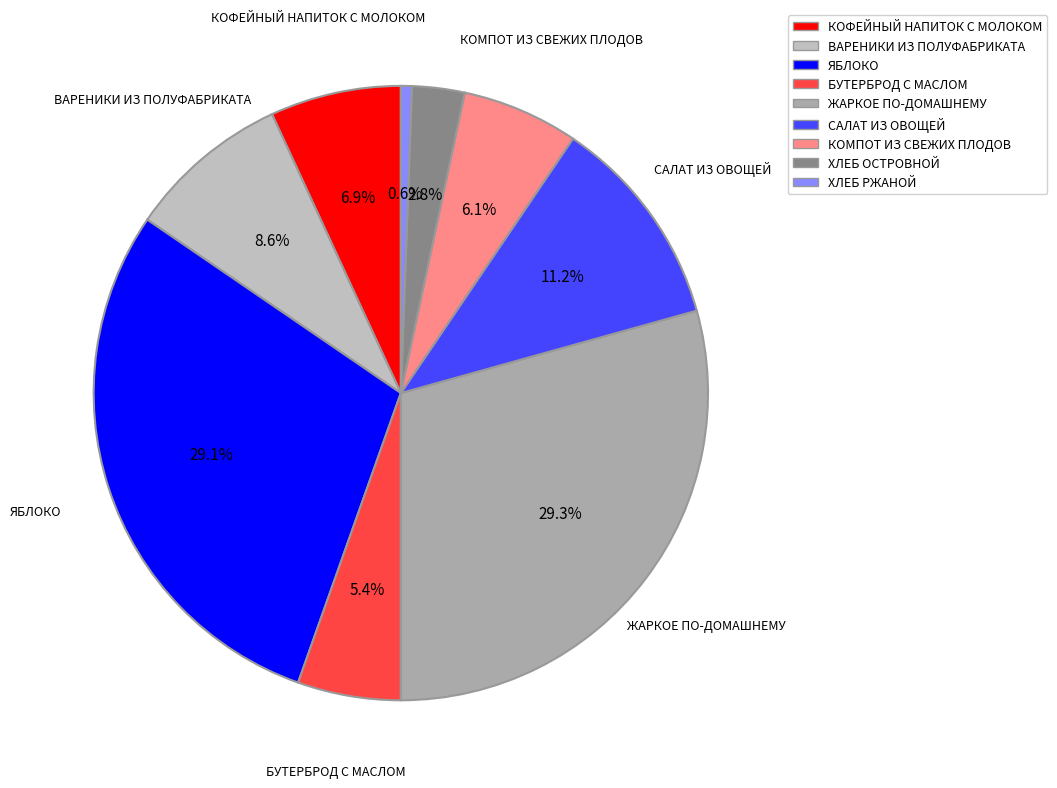

Does САЛАТ ИЗ ОВОЩЕЙ represent more than half of the total?

No